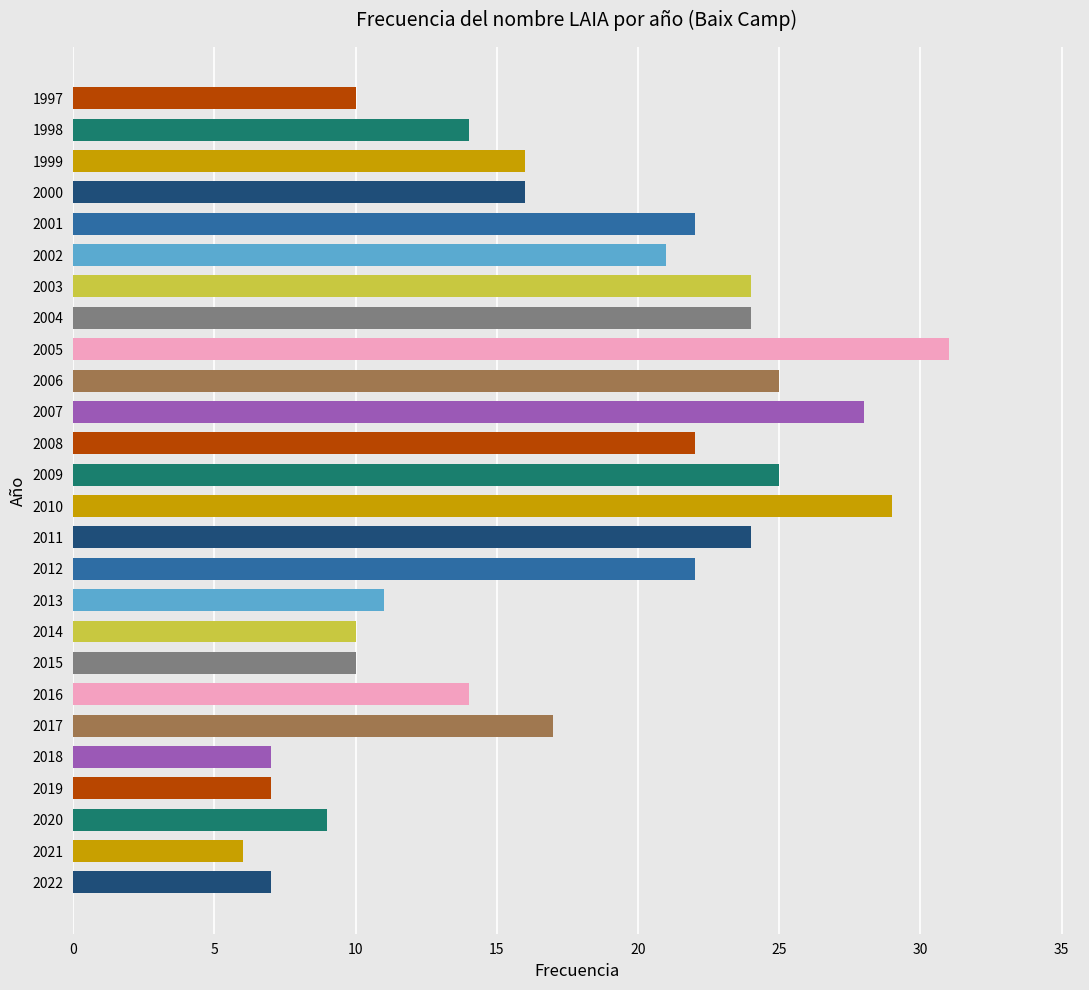

Reading bottom to top, extract all data points from this chart.

2022=7	2021=6	2020=9	2019=7	2018=7	2017=17	2016=14	2015=10	2014=10	2013=11	2012=22	2011=24	2010=29	2009=25	2008=22	2007=28	2006=25	2005=31	2004=24	2003=24	2002=21	2001=22	2000=16	1999=16	1998=14	1997=10